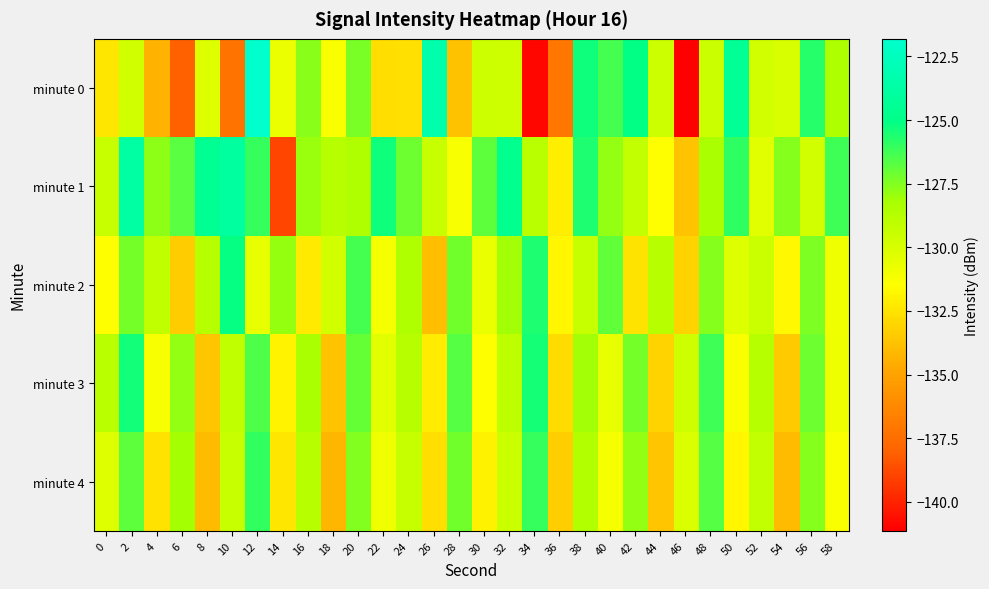

Count the number of categories in the chart.

30